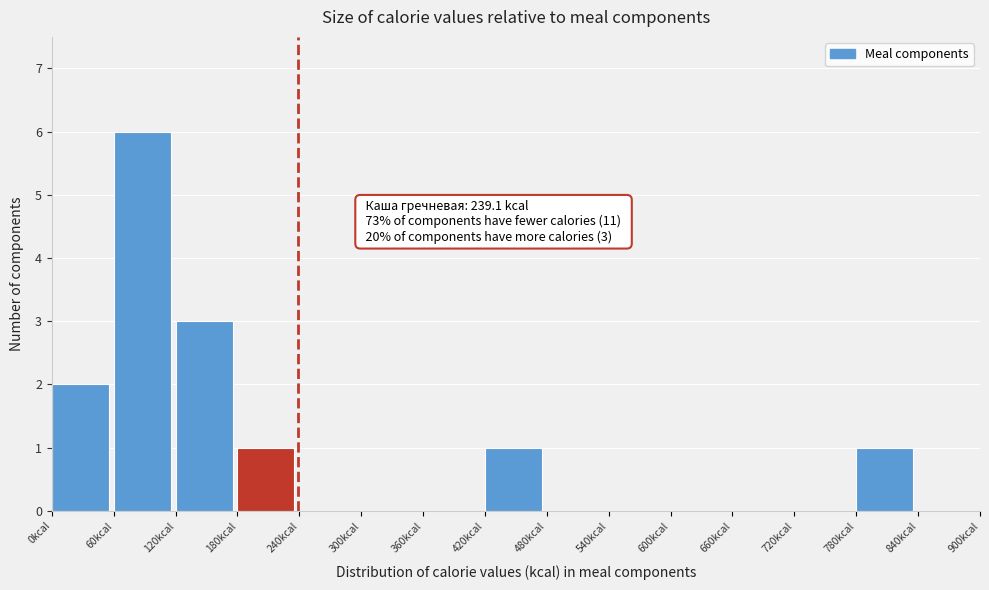

Over which range of the x-axis is the bar tallest?

60 to 120